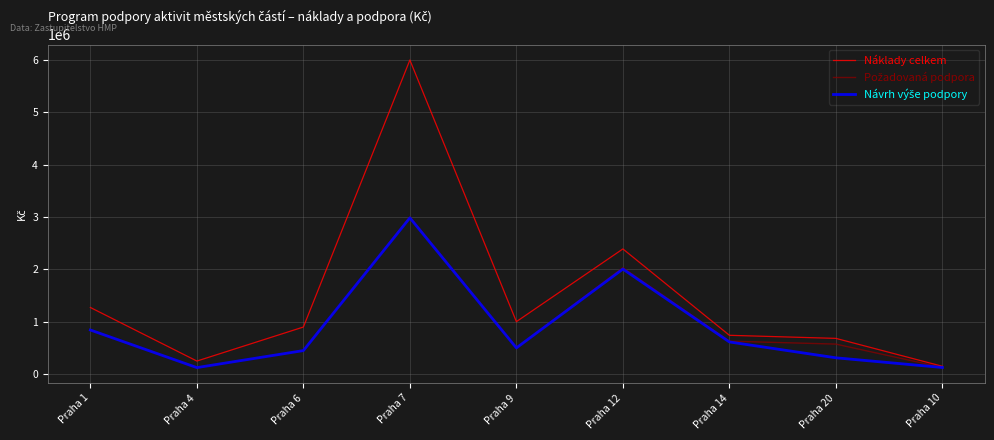

Which series has the largest total across all categories?

Náklady celkem